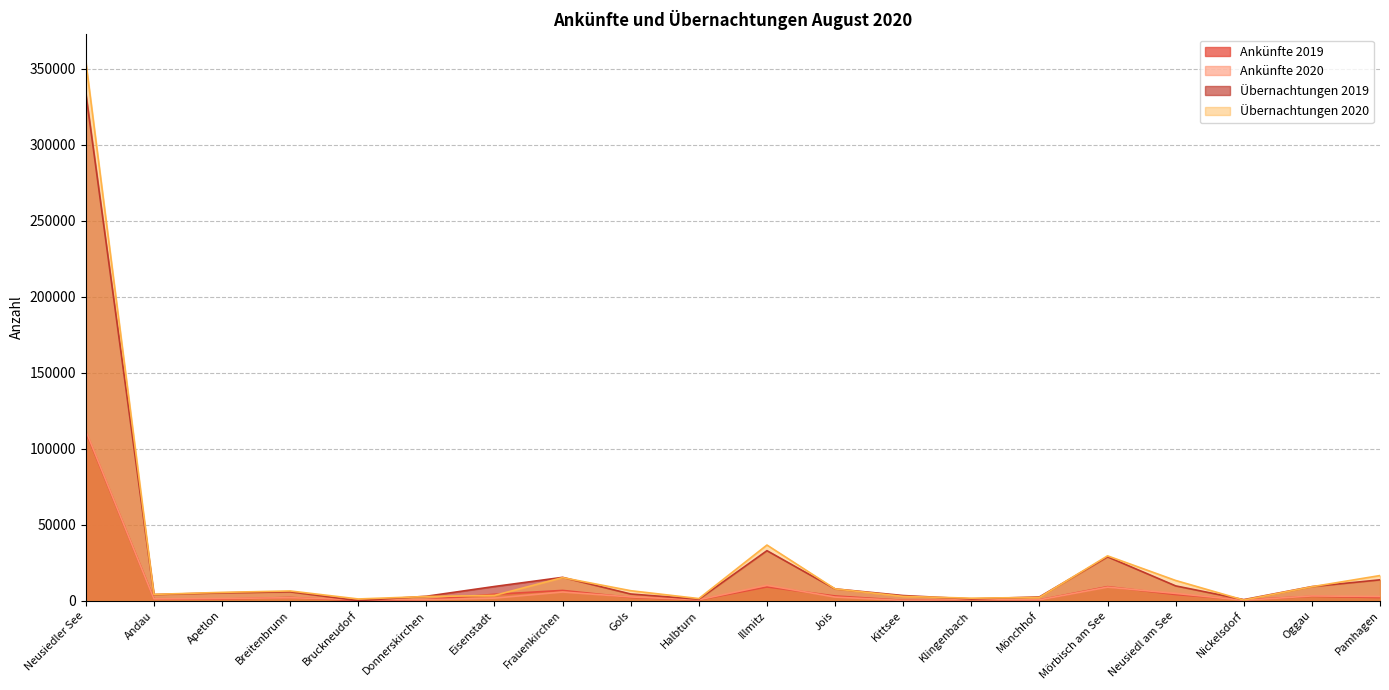

Which series has the widest spread of values?

Übernachtungen 2020